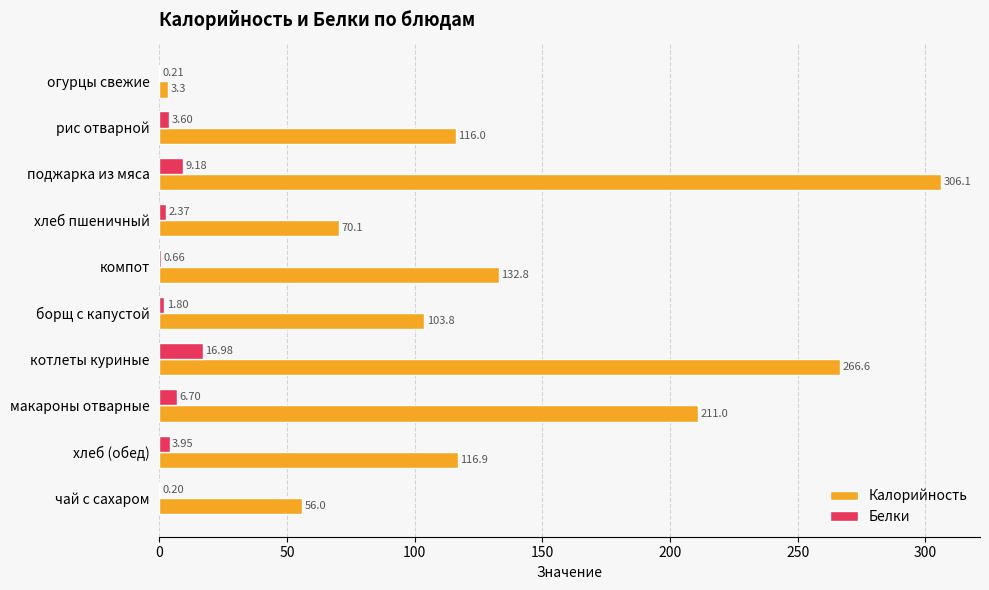

What is the sum of the Калорийность values at чай с сахаром and поджарка из мяса?

362.1